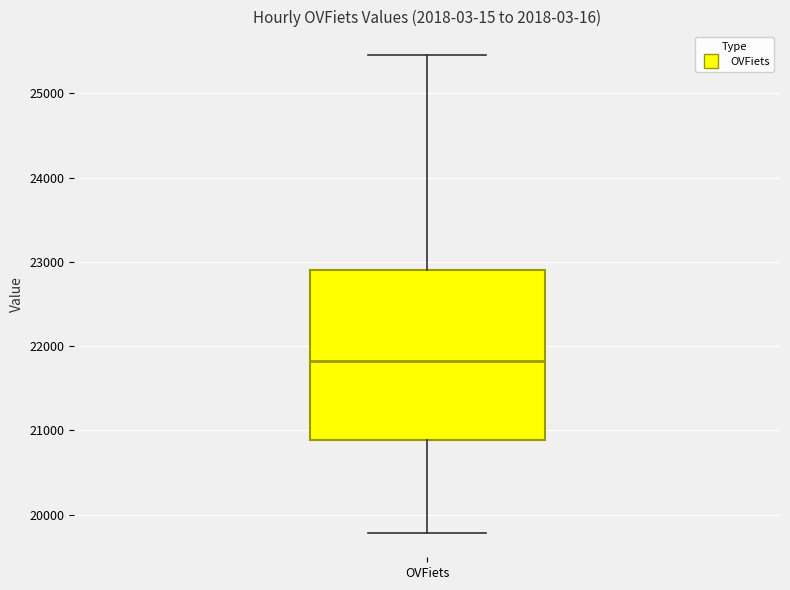

Where does the lower whisker of the box for OVFiets end on the y-axis? The values are not printed on the chart, so give them approximately, as read against the axis.

19800